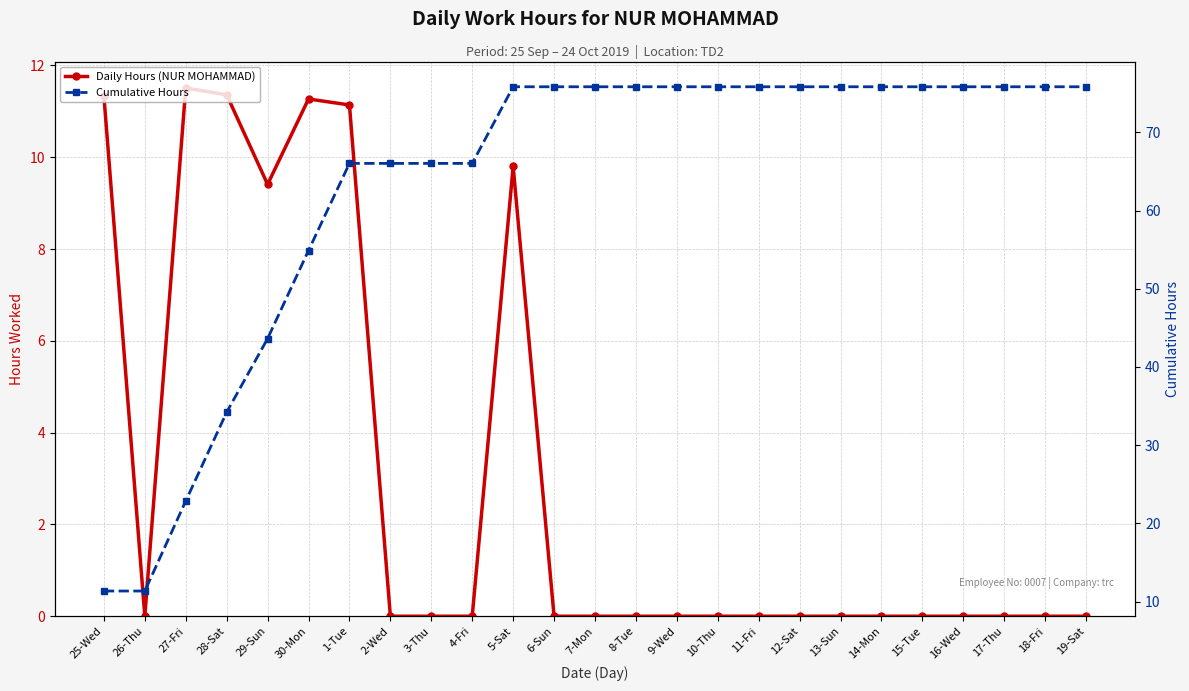

Reading left to right, transcribe all the data shown in this chart.

Daily Hours (NUR MOHAMMAD): 11.3	0.0	11.5	11.4	9.4	11.3	11.1	0.0	0.0	0.0	9.8	0.0	0.0	0.0	0.0	0.0	0.0	0.0	0.0	0.0	0.0	0.0	0.0	0.0	0.0
Cumulative Hours: 11.3	11.3	22.9	34.2	43.6	54.9	66.0	66.0	66.0	66.0	75.8	75.8	75.8	75.8	75.8	75.8	75.8	75.8	75.8	75.8	75.8	75.8	75.8	75.8	75.8